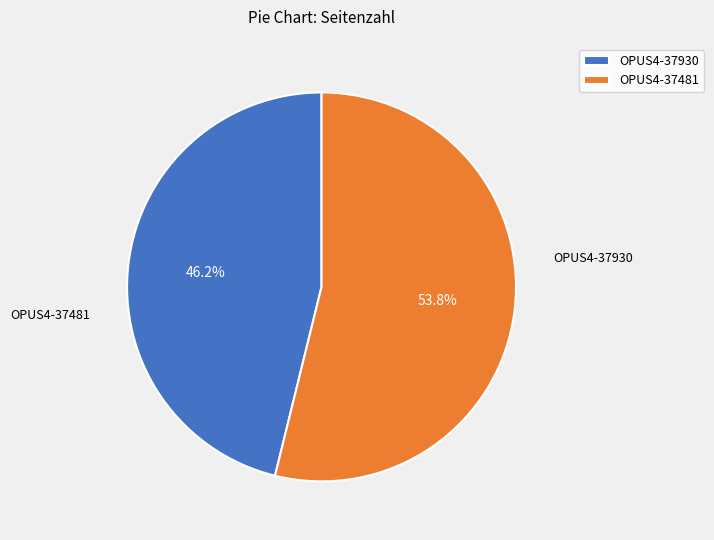

Which category accounts for the majority?

OPUS4-37481